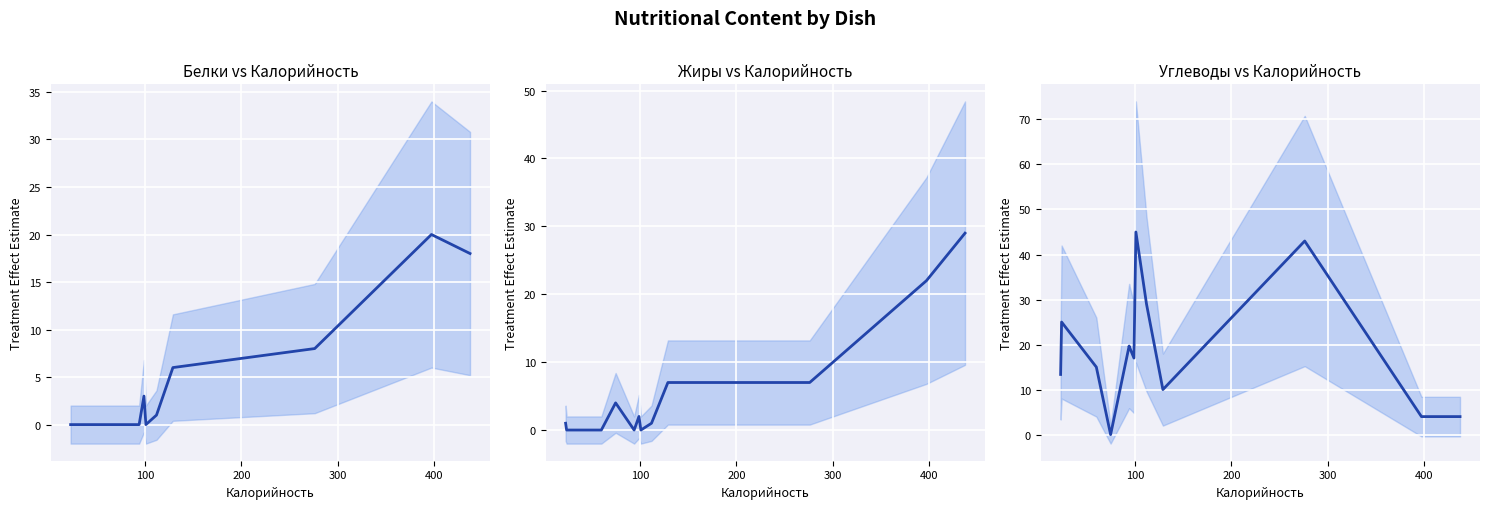

How many positive values are there?

12